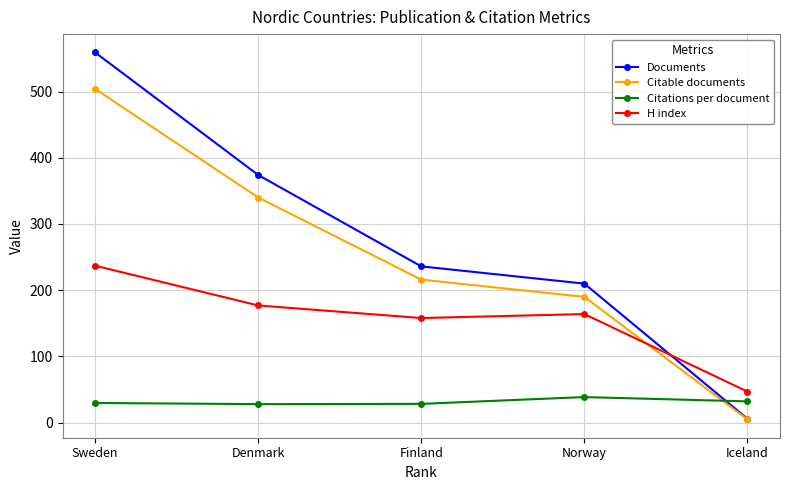

Which category has the lowest value across all series?

Iceland